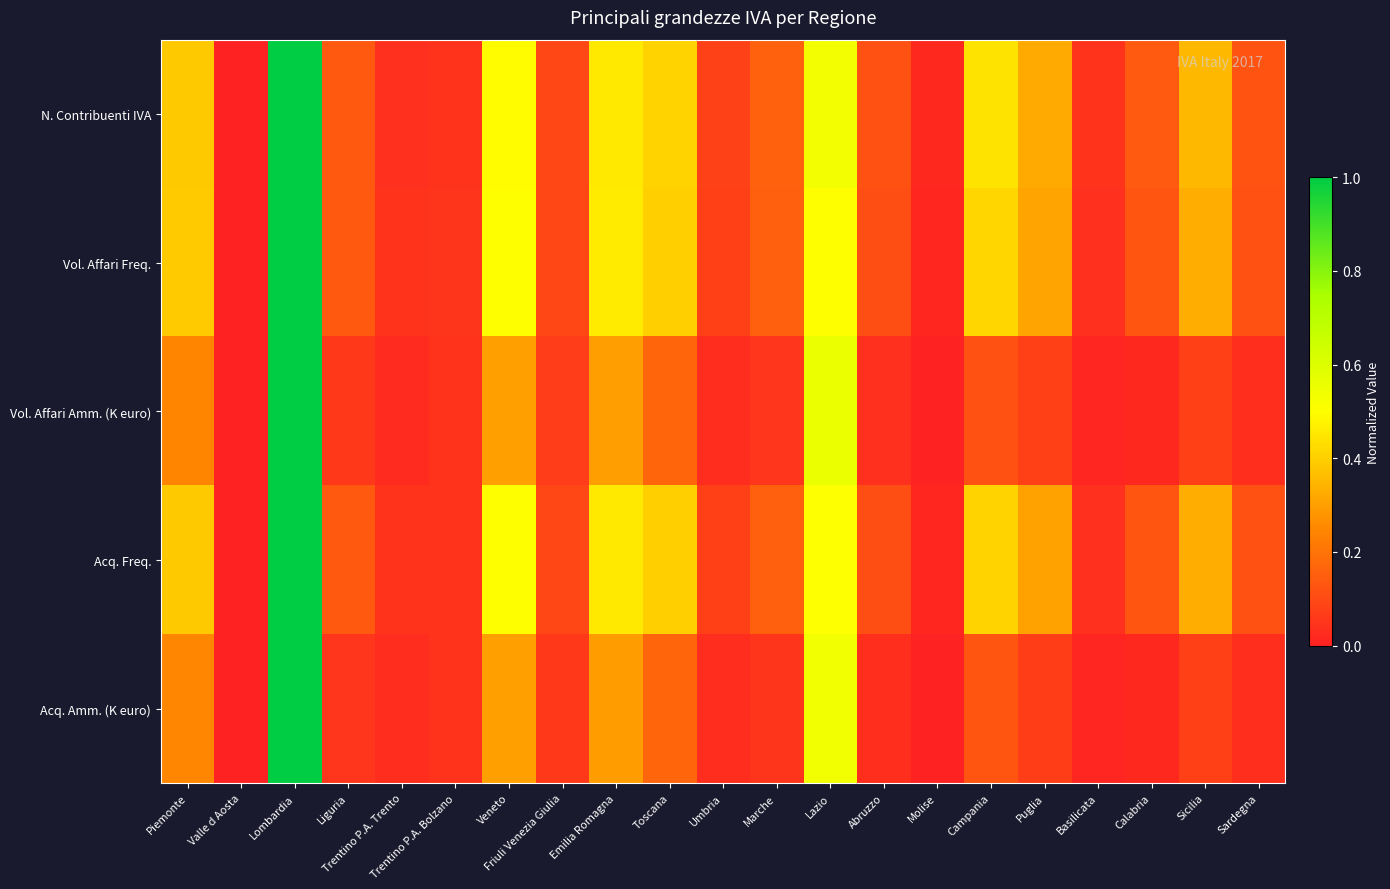

What is the spread (max minus min) of values at Lazio?

0.1